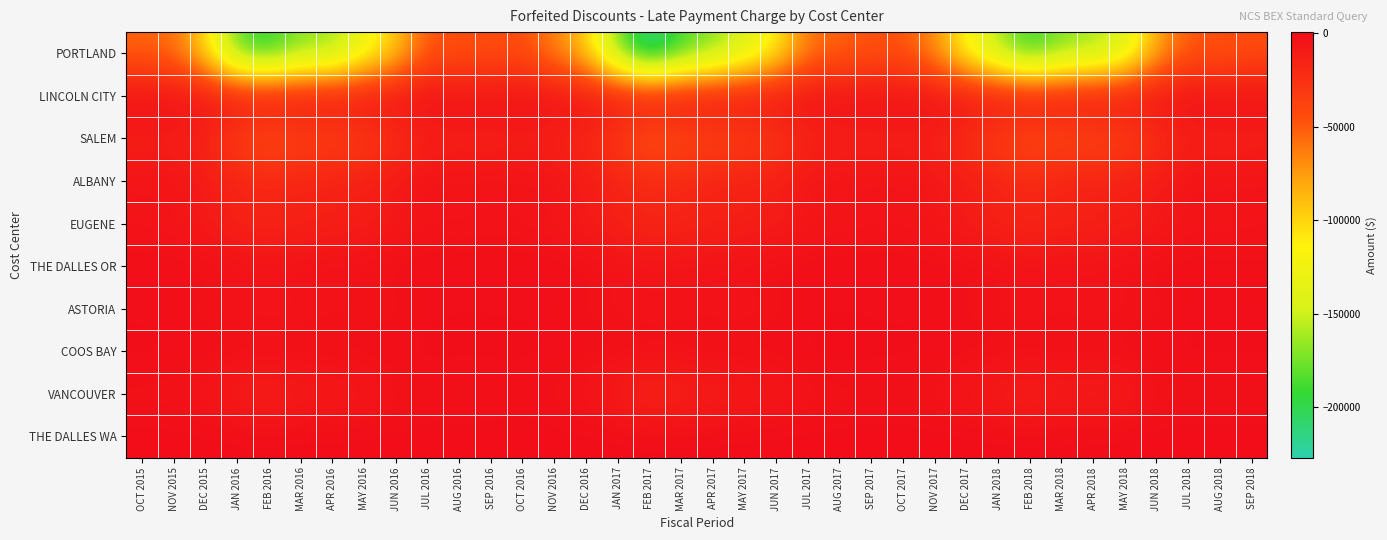

Reading left to right, transcribe all the data shown in this chart.

PORTLAND: OCT 2015=-53985.8	NOV 2015=-56954.3	DEC 2015=-101003.4	JAN 2016=-183117.2	FEB 2016=-199553.4	MAR 2016=-169444.5	APR 2016=-167604.6	MAY 2016=-131220.4	JUN 2016=-95042.6	JUL 2016=-47930.7	AUG 2016=-46816.2	SEP 2016=-46446.8	OCT 2016=-44590.2	NOV 2016=-65213.5	DEC 2016=-94993.2	JAN 2017=-174503.6	FEB 2017=-226950.9	MAR 2017=-189548.9	APR 2017=-171208.6	MAY 2017=-145160.8	JUN 2017=-112972.1	JUL 2017=-60841.0	AUG 2017=-53082.9	SEP 2017=-48112.1	OCT 2017=-46811.3	NOV 2017=-70498.8	DEC 2017=-120070.7	JAN 2018=-161325.1	FEB 2018=-196391.8	MAR 2018=-172356.4	APR 2018=-163760.1	MAY 2018=-144705.1	JUN 2018=-80204.4	JUL 2018=-48385.0	AUG 2018=-47743.5	SEP 2018=-44995.3
LINCOLN CITY: OCT 2015=-1630.3	NOV 2015=-1764.2	DEC 2015=-2726.6	JAN 2016=-3398.7	FEB 2016=-3124.2	MAR 2016=-2838.3	APR 2016=-3396.2	MAY 2016=-2586.1	JUN 2016=-2037.4	JUL 2016=-1035.1	AUG 2016=-1251.2	SEP 2016=-1580.4	OCT 2016=-1494.3	NOV 2016=-1665.9	DEC 2016=-2268.7	JAN 2017=-3439.2	FEB 2017=-3439.6	MAR 2017=-2599.1	APR 2017=-2892.7	MAY 2017=-2868.5	JUN 2017=-2811.6	JUL 2017=-1454.8	AUG 2017=-1626.8	SEP 2017=-1069.0	OCT 2017=-1405.1	NOV 2017=-1958.4	DEC 2017=-2709.6	JAN 2018=-3060.3	FEB 2018=-3463.6	MAR 2018=-2701.4	APR 2018=-2884.5	MAY 2018=-2847.8	JUN 2018=-1897.6	JUL 2018=-1461.2	AUG 2018=-1491.7	SEP 2018=-1458.5
SALEM: OCT 2015=-12226.3	NOV 2015=-12219.2	DEC 2015=-17265.6	JAN 2016=-35334.9	FEB 2016=-45518.1	MAR 2016=-38278.5	APR 2016=-37857.5	MAY 2016=-34407.6	JUN 2016=-24319.9	JUL 2016=-14241.3	AUG 2016=-13044.4	SEP 2016=-14360.4	OCT 2016=-11993.2	NOV 2016=-14528.6	DEC 2016=-20843.2	JAN 2017=-31844.2	FEB 2017=-50298.7	MAR 2017=-41849.4	APR 2017=-40975.8	MAY 2017=-35484.7	JUN 2017=-29901.3	JUL 2017=-17643.2	AUG 2017=-13330.9	SEP 2017=-14086.5	OCT 2017=-12461.2	NOV 2017=-13833.0	DEC 2017=-24801.3	JAN 2018=-35799.4	FEB 2018=-44530.5	MAR 2018=-41729.7	APR 2018=-41859.5	MAY 2018=-37017.1	JUN 2018=-26081.9	JUL 2018=-13245.8	AUG 2018=-13925.0	SEP 2018=-12882.6
ALBANY: OCT 2015=-5479.5	NOV 2015=-5159.0	DEC 2015=-9486.1	JAN 2016=-15792.4	FEB 2016=-17004.4	MAR 2016=-15208.5	APR 2016=-13699.9	MAY 2016=-12817.9	JUN 2016=-7979.3	JUL 2016=-4025.3	AUG 2016=-4230.7	SEP 2016=-3714.4	OCT 2016=-4120.3	NOV 2016=-5193.6	DEC 2016=-8992.6	JAN 2017=-15023.4	FEB 2017=-18629.5	MAR 2017=-17645.5	APR 2017=-14565.8	MAY 2017=-13766.7	JUN 2017=-12726.9	JUL 2017=-5902.1	AUG 2017=-5035.6	SEP 2017=-4614.8	OCT 2017=-4615.2	NOV 2017=-7067.3	DEC 2017=-10030.3	JAN 2018=-15362.5	FEB 2018=-18804.3	MAR 2018=-13745.6	APR 2018=-13512.3	MAY 2018=-13198.4	JUN 2018=-8485.3	JUL 2018=-4742.5	AUG 2018=-4588.0	SEP 2018=-4822.8
EUGENE: OCT 2015=-4978.6	NOV 2015=-5679.3	DEC 2015=-8706.5	JAN 2016=-14995.1	FEB 2016=-16730.7	MAR 2016=-14974.6	APR 2016=-13366.2	MAY 2016=-11201.2	JUN 2016=-8043.2	JUL 2016=-4647.7	AUG 2016=-5264.4	SEP 2016=-4427.4	OCT 2016=-4955.4	NOV 2016=-6389.3	DEC 2016=-9473.7	JAN 2017=-13997.7	FEB 2017=-18631.4	MAR 2017=-16760.8	APR 2017=-14944.7	MAY 2017=-12709.4	JUN 2017=-11163.6	JUL 2017=-6410.5	AUG 2017=-6144.2	SEP 2017=-4886.1	OCT 2017=-4910.2	NOV 2017=-6463.1	DEC 2017=-10611.2	JAN 2018=-14284.1	FEB 2018=-17486.1	MAR 2018=-15546.5	APR 2018=-14871.3	MAY 2018=-11710.1	JUN 2018=-9014.6	JUL 2018=-5074.7	AUG 2018=-5676.6	SEP 2018=-4950.8
THE DALLES OR: OCT 2015=-850.7	NOV 2015=-890.0	DEC 2015=-1209.5	JAN 2016=-2471.4	FEB 2016=-3245.1	MAR 2016=-1986.5	APR 2016=-2720.3	MAY 2016=-2068.9	JUN 2016=-1392.6	JUL 2016=-702.8	AUG 2016=-784.0	SEP 2016=-1157.7	OCT 2016=-801.7	NOV 2016=-761.7	DEC 2016=-1447.8	JAN 2017=-2954.7	FEB 2017=-3843.1	MAR 2017=-3726.9	APR 2017=-3460.1	MAY 2017=-2162.1	JUN 2017=-1611.0	JUL 2017=-1238.2	AUG 2017=-381.1	SEP 2017=-1250.3	OCT 2017=-748.0	NOV 2017=-1473.5	DEC 2017=-1393.3	JAN 2018=-2361.0	FEB 2018=-3568.7	MAR 2018=-3311.2	APR 2018=-2825.4	MAY 2018=-2552.7	JUN 2018=-1013.1	JUL 2018=-1242.3	AUG 2018=-1528.3	SEP 2018=-1580.2
ASTORIA: OCT 2015=-1727.3	NOV 2015=-1987.7	DEC 2015=-3767.2	JAN 2016=-5062.8	FEB 2016=-6290.7	MAR 2016=-5186.8	APR 2016=-4265.6	MAY 2016=-4022.8	JUN 2016=-3660.1	JUL 2016=-1664.0	AUG 2016=-1434.1	SEP 2016=-1463.0	OCT 2016=-1512.6	NOV 2016=-1969.4	DEC 2016=-3000.3	JAN 2017=-4443.5	FEB 2017=-4800.7	MAR 2017=-4382.5	APR 2017=-4275.8	MAY 2017=-5276.2	JUN 2017=-3377.1	JUL 2017=-1910.1	AUG 2017=-1726.6	SEP 2017=-1641.9	OCT 2017=-1732.3	NOV 2017=-1901.8	DEC 2017=-3079.5	JAN 2018=-4174.4	FEB 2018=-5043.6	MAR 2018=-3886.7	APR 2018=-5055.5	MAY 2018=-4197.6	JUN 2018=-3620.3	JUL 2018=-1743.5	AUG 2018=-1586.3	SEP 2018=-1980.0
COOS BAY: OCT 2015=-300.4	NOV 2015=-746.3	DEC 2015=-699.5	JAN 2016=-973.4	FEB 2016=-1260.3	MAR 2016=-798.7	APR 2016=-1154.2	MAY 2016=-739.0	JUN 2016=-562.6	JUL 2016=-342.1	AUG 2016=-594.5	SEP 2016=-483.8	OCT 2016=-557.6	NOV 2016=-768.7	DEC 2016=-1200.8	JAN 2017=-878.3	FEB 2017=-1447.3	MAR 2017=-1622.4	APR 2017=-772.8	MAY 2017=-826.9	JUN 2017=-808.9	JUL 2017=-637.8	AUG 2017=587.4	SEP 2017=-331.0	OCT 2017=-415.1	NOV 2017=-721.4	DEC 2017=-1275.0	JAN 2018=-900.3	FEB 2018=-1111.1	MAR 2018=-849.4	APR 2018=-1123.5	MAY 2018=-680.9	JUN 2018=-583.7	JUL 2018=-454.5	AUG 2018=-506.3	SEP 2018=-405.1
VANCOUVER: OCT 2015=-3732.2	NOV 2015=-3945.5	DEC 2015=-6220.4	JAN 2016=-11445.7	FEB 2016=-14194.8	MAR 2016=-10439.6	APR 2016=-9767.8	MAY 2016=-8042.4	JUN 2016=-4680.0	JUL 2016=-2671.1	AUG 2016=-3157.0	SEP 2016=-2894.4	OCT 2016=-2389.4	NOV 2016=-3059.7	DEC 2016=-6166.4	JAN 2017=-10786.4	FEB 2017=-17429.6	MAR 2017=-13843.3	APR 2017=-12073.3	MAY 2017=-9733.3	JUN 2017=-7614.0	JUL 2017=-5211.1	AUG 2017=-3955.8	SEP 2017=-3462.8	OCT 2017=-3132.5	NOV 2017=-4633.9	DEC 2017=-7256.2	JAN 2018=-11184.6	FEB 2018=-13834.7	MAR 2018=-10662.1	APR 2018=-12065.7	MAY 2018=-10482.0	JUN 2018=-3563.8	JUL 2018=-3658.0	AUG 2018=-3587.3	SEP 2018=-3233.6
THE DALLES WA: OCT 2015=-113.7	NOV 2015=-114.4	DEC 2015=-216.0	JAN 2016=-308.6	FEB 2016=-268.5	MAR 2016=-184.0	APR 2016=-266.6	MAY 2016=-159.8	JUN 2016=-143.2	JUL 2016=-82.4	AUG 2016=-93.1	SEP 2016=-79.1	OCT 2016=-69.7	NOV 2016=-177.2	DEC 2016=-150.5	JAN 2017=-225.9	FEB 2017=-414.6	MAR 2017=-296.7	APR 2017=-285.2	MAY 2017=-218.5	JUN 2017=-165.9	JUL 2017=-155.6	AUG 2017=-98.8	SEP 2017=-82.9	OCT 2017=-95.0	NOV 2017=-126.1	DEC 2017=-156.8	JAN 2018=-232.5	FEB 2018=-248.0	MAR 2018=-272.4	APR 2018=-251.1	MAY 2018=-164.7	JUN 2018=-37.7	JUL 2018=-130.3	AUG 2018=-116.4	SEP 2018=-119.0